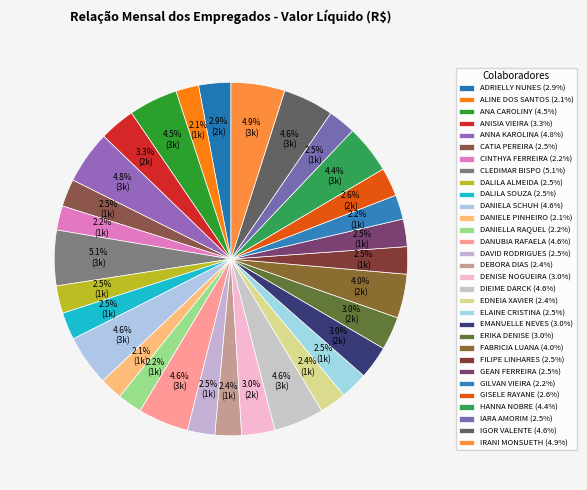

Rank the categories by value from lowest to highest.

DANIELE PINHEIRO, ALINE DOS SANTOS, CINTHYA FERREIRA, GILVAN VIEIRA, DANIELLA RAQUEL, DEBORA DIAS, EDNEIA XAVIER, FILIPE LINHARES, DAVID RODRIGUES, DALILA SOUZA, CATIA PEREIRA, ELAINE CRISTINA, GEAN FERREIRA, IARA AMORIM, DALILA ALMEIDA, GISELE RAYANE, ADRIELLY NUNES, DENISE NOGUEIRA, EMANUELLE NEVES, ERIKA DENISE, ANISIA VIEIRA, FABRICIA LUANA, HANNA NOBRE, ANA CAROLINY, DIEIME DARCK, DANUBIA RAFAELA, IGOR VALENTE, DANIELA SCHUH, ANNA KAROLINA, IRANI MONSUETH, CLEDIMAR BISPO